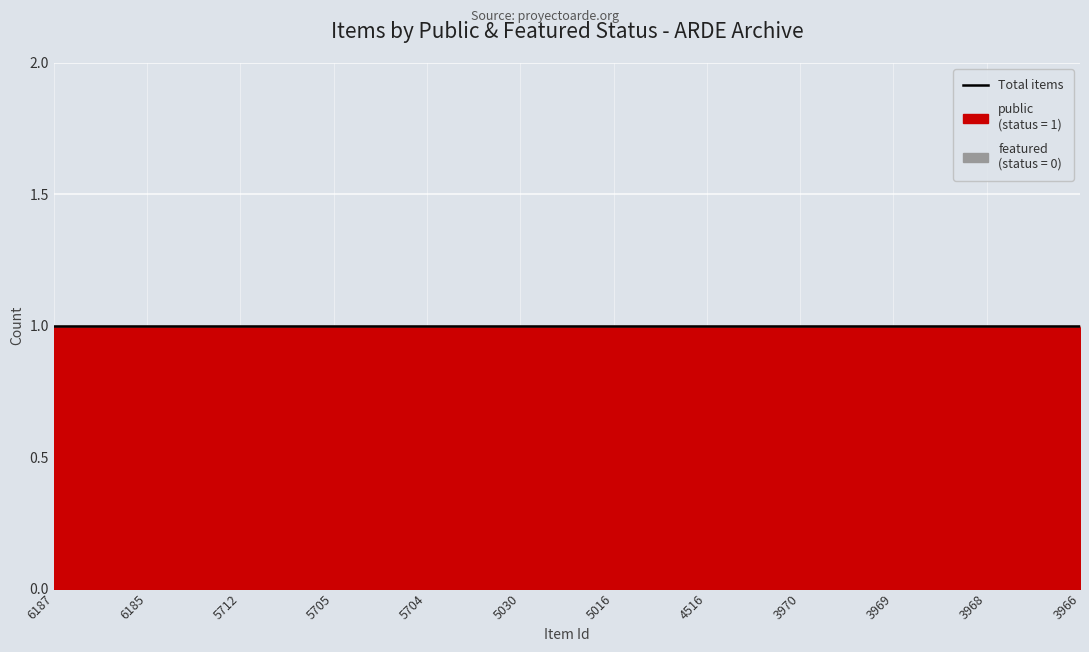

Which series has the largest range (max minus min)?

public